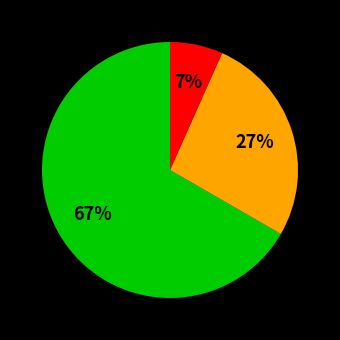

Is there any slice that represents more than half of the pie?

Yes